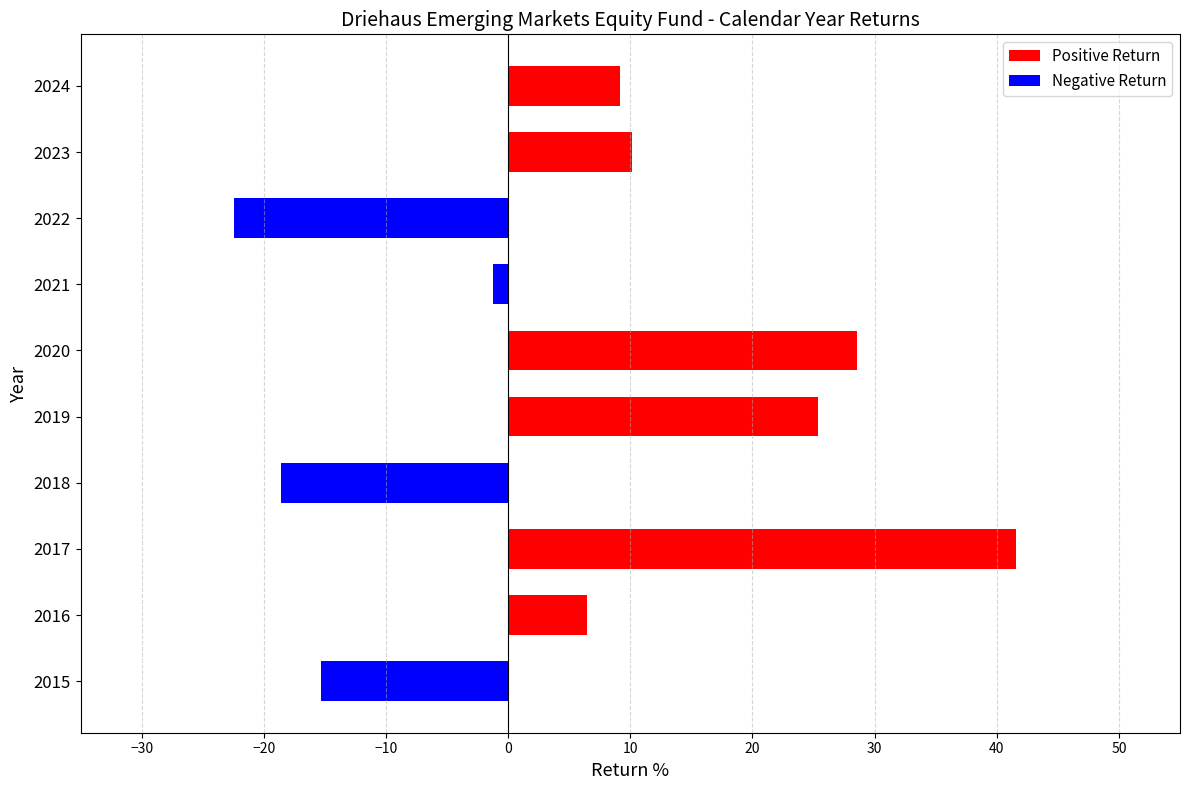

What is the change in value from 2015 to 2018?

-3.3